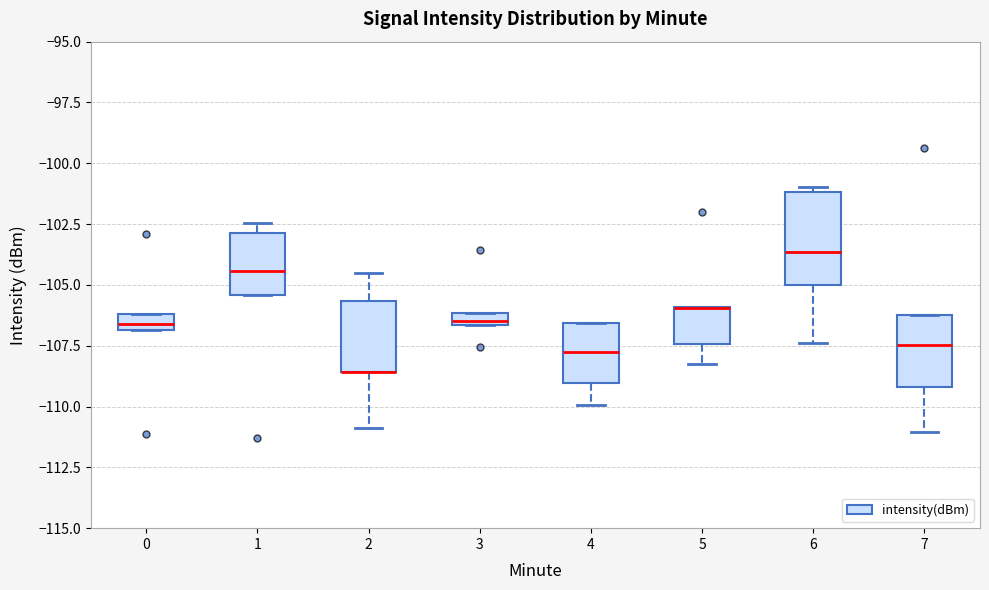

Which box is the tallest, from its lower edge to its upper edge?

6